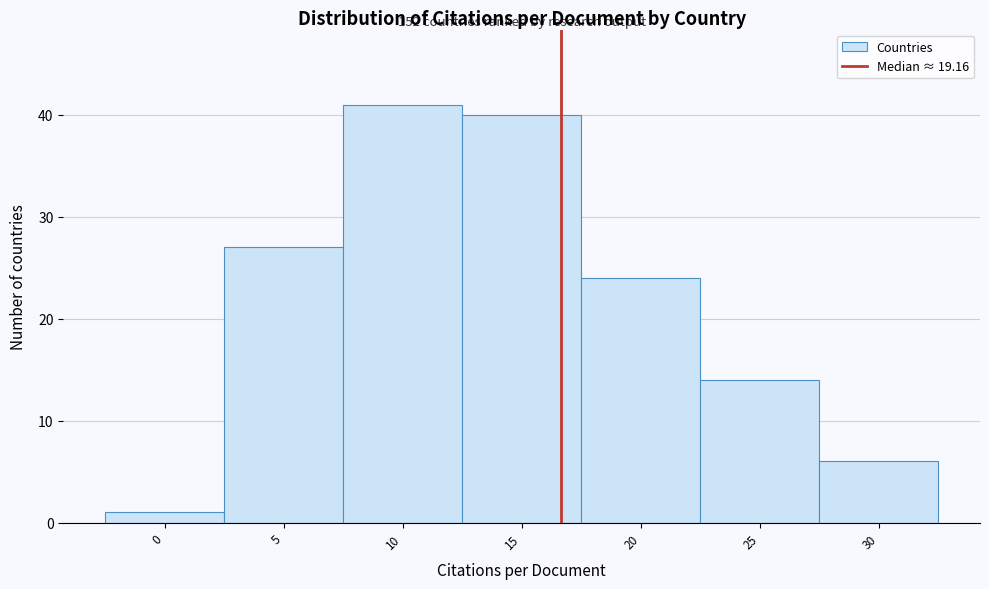

Reading left to right, what are all the values shown in this chart?

1	27	41	40	24	14	6